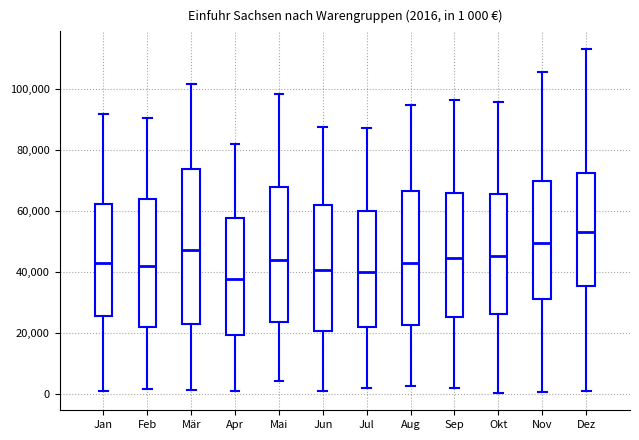

Which box has the lowest median line?

Apr